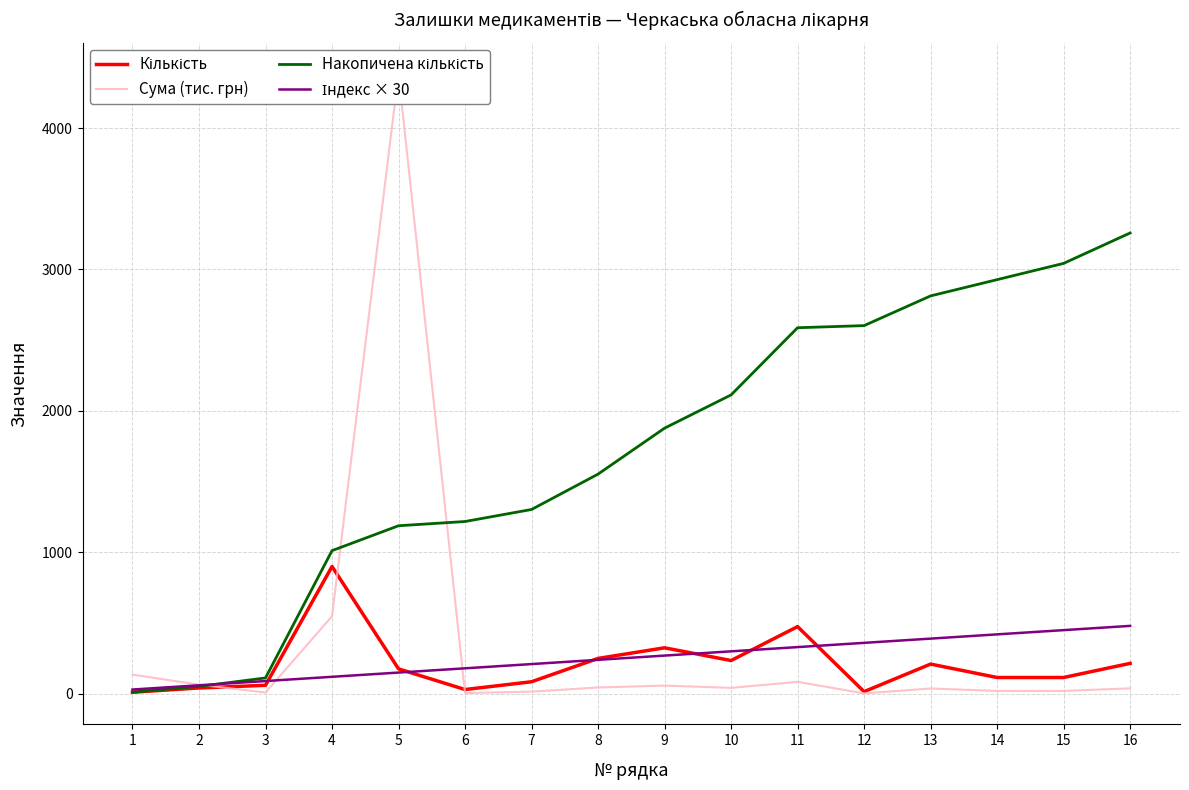

Which series ends up on top after the final intersection of Індекс × 30 and Накопичена кількість?

Накопичена кількість